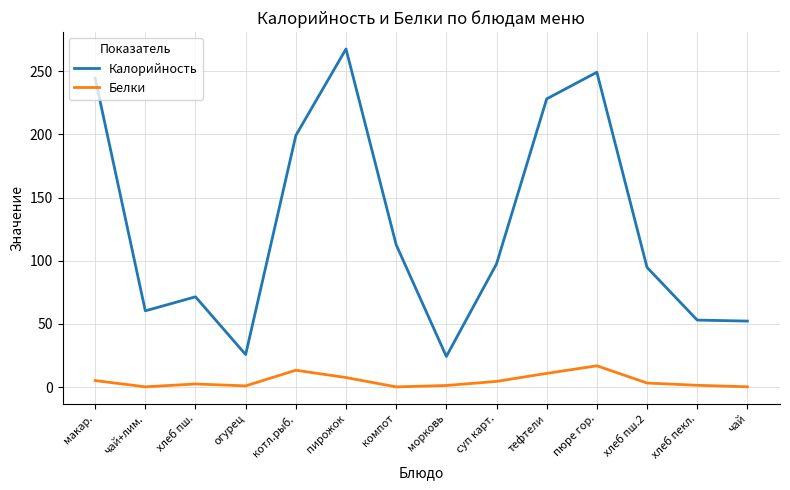

What is the difference between the highest and lowest values at суп карт.?

93.0